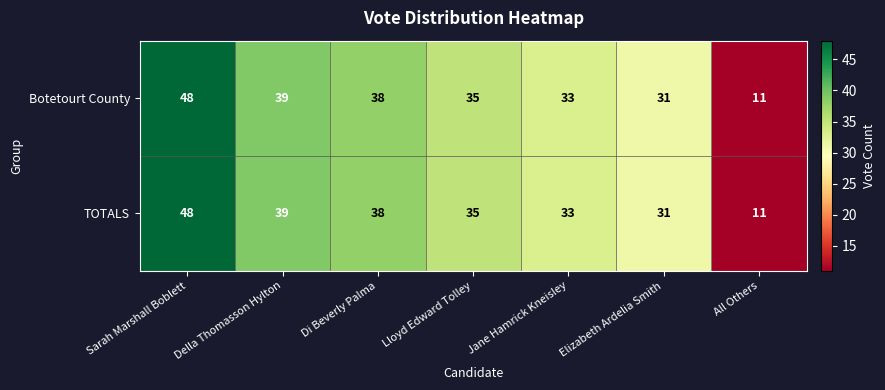

How many categories are shown in the chart?

7